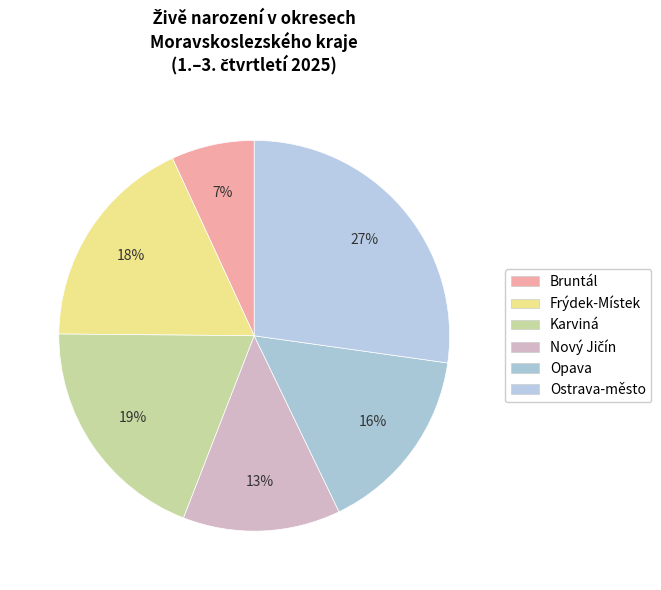

What is the smallest slice in the pie chart?

Bruntál